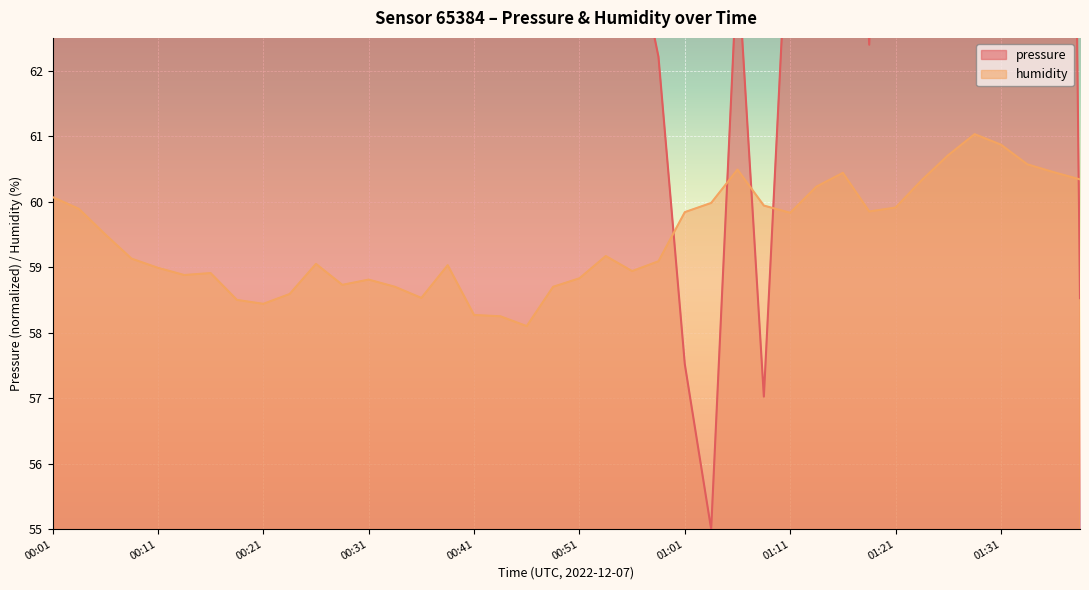

What is the difference between the humidity values at 00:33 and 01:16?

1.7